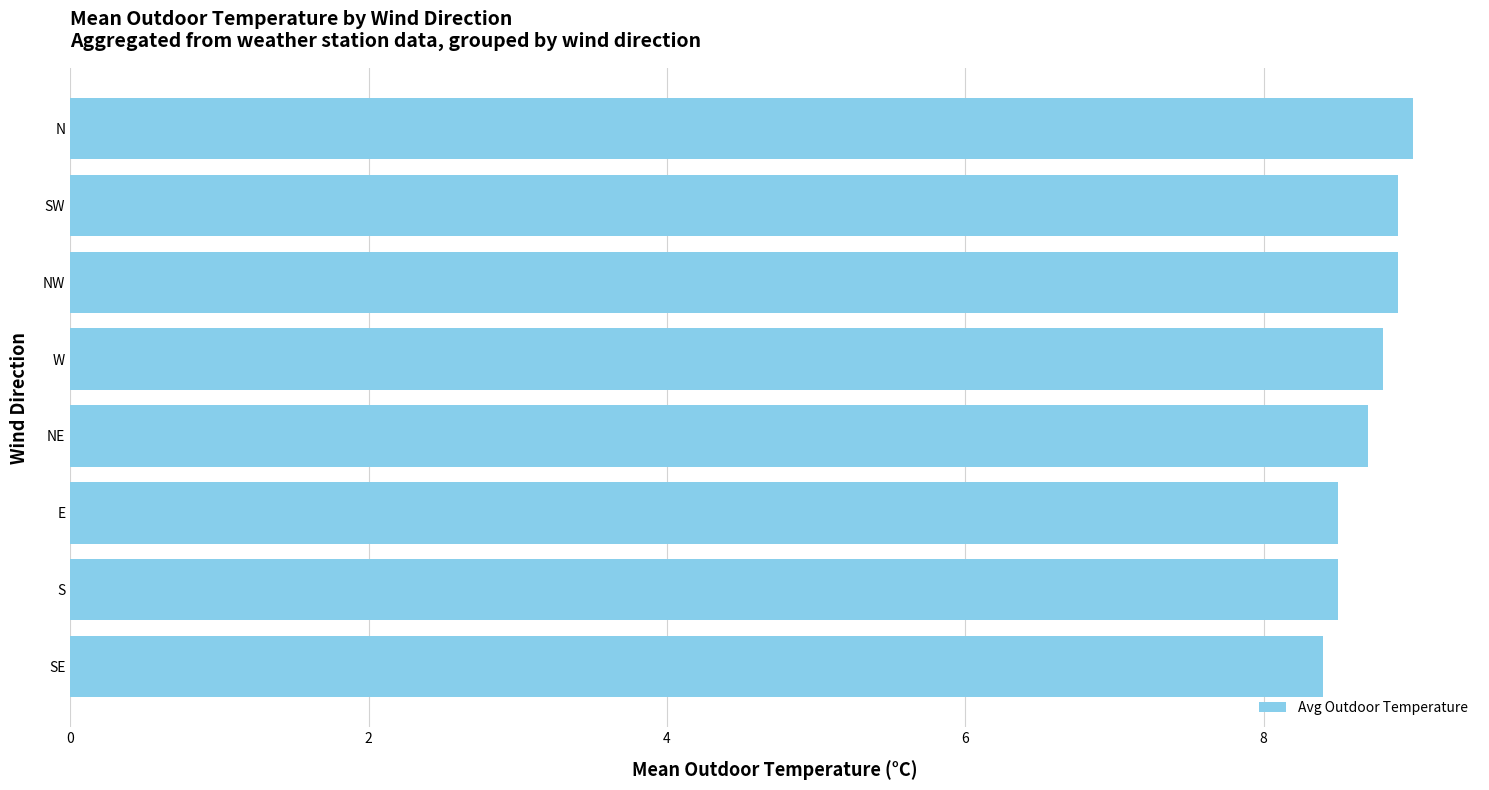

Are the bars horizontal?

Yes